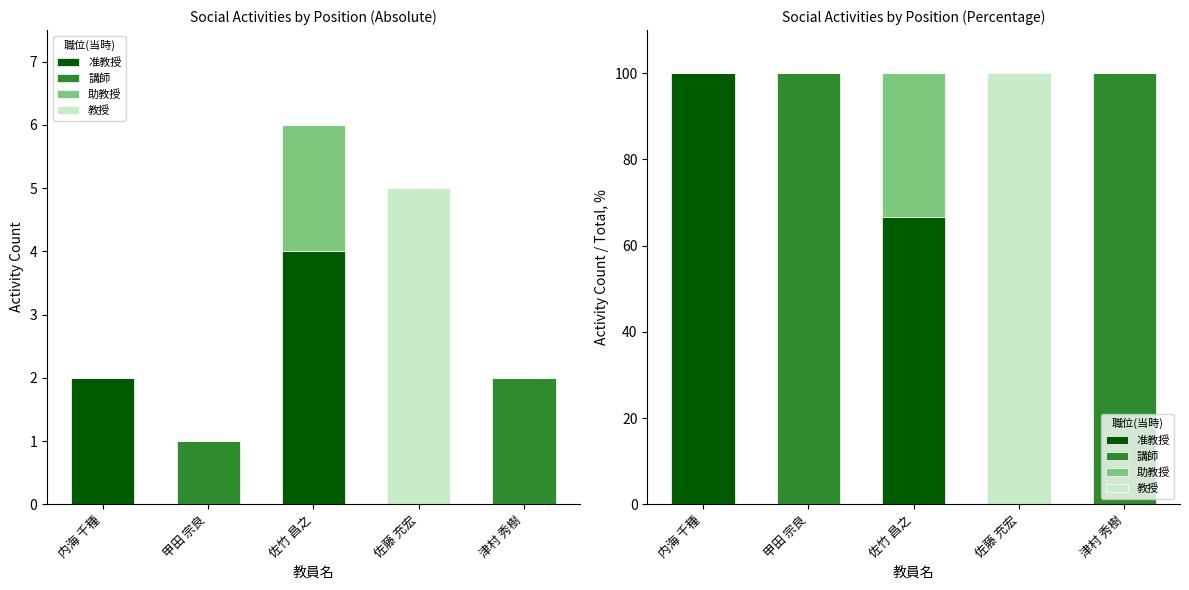

At which label is 教授 closest to 50?

内海 千種